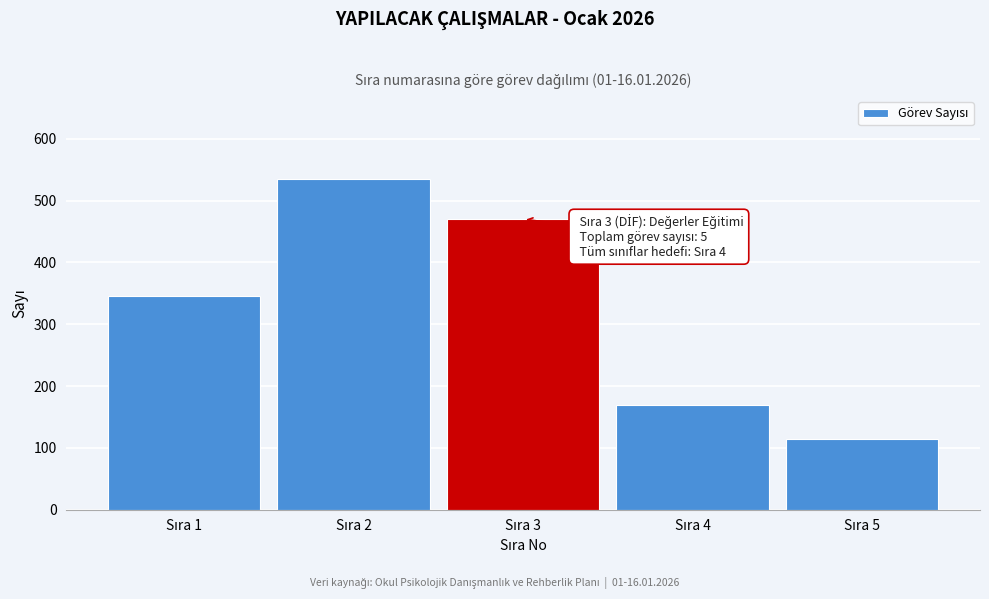

Reading left to right, list all the values displayed in this chart.

345	535	470	170	115